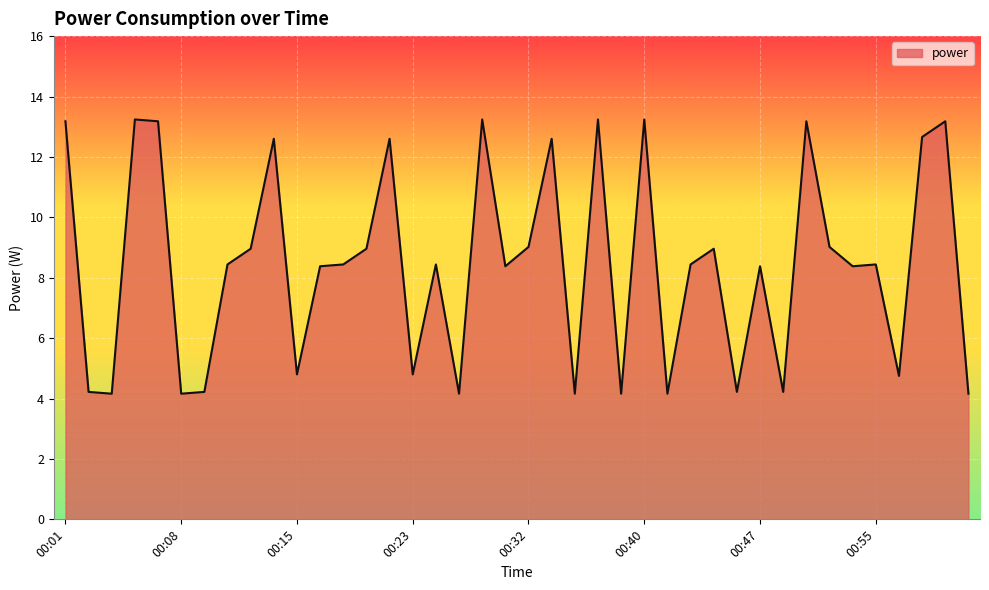

What is the smallest value displayed?

4.2